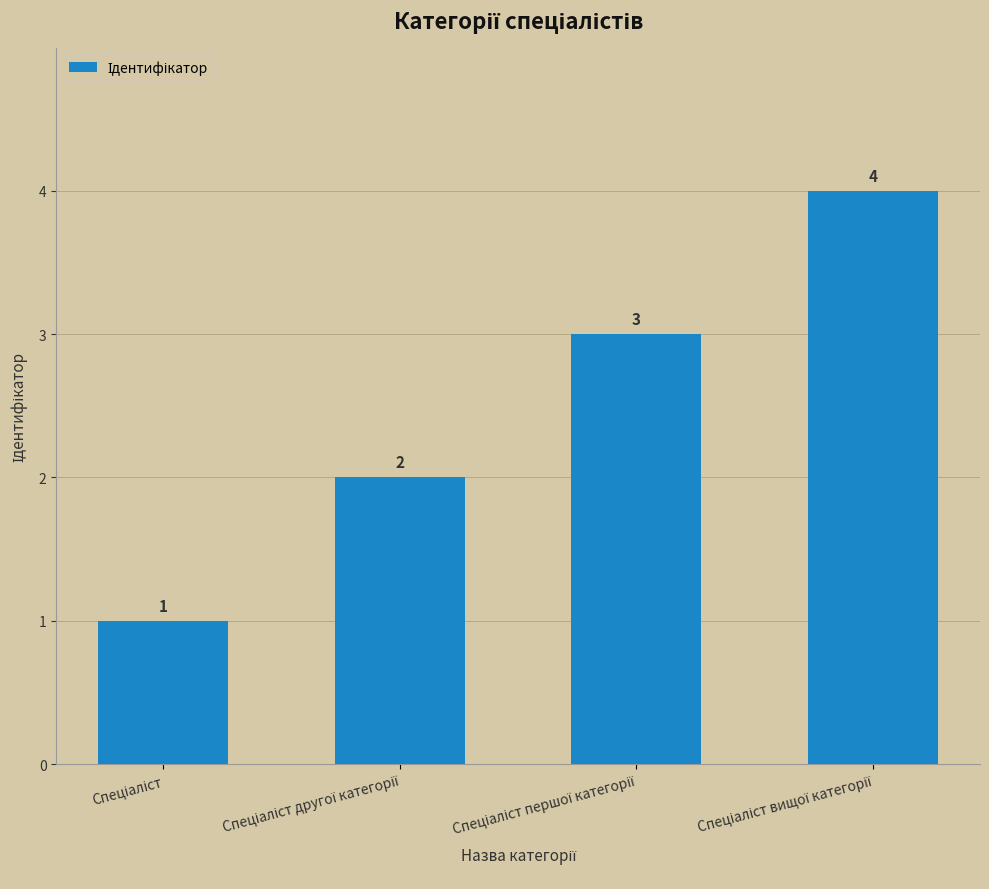

What is the sum of all values?

10